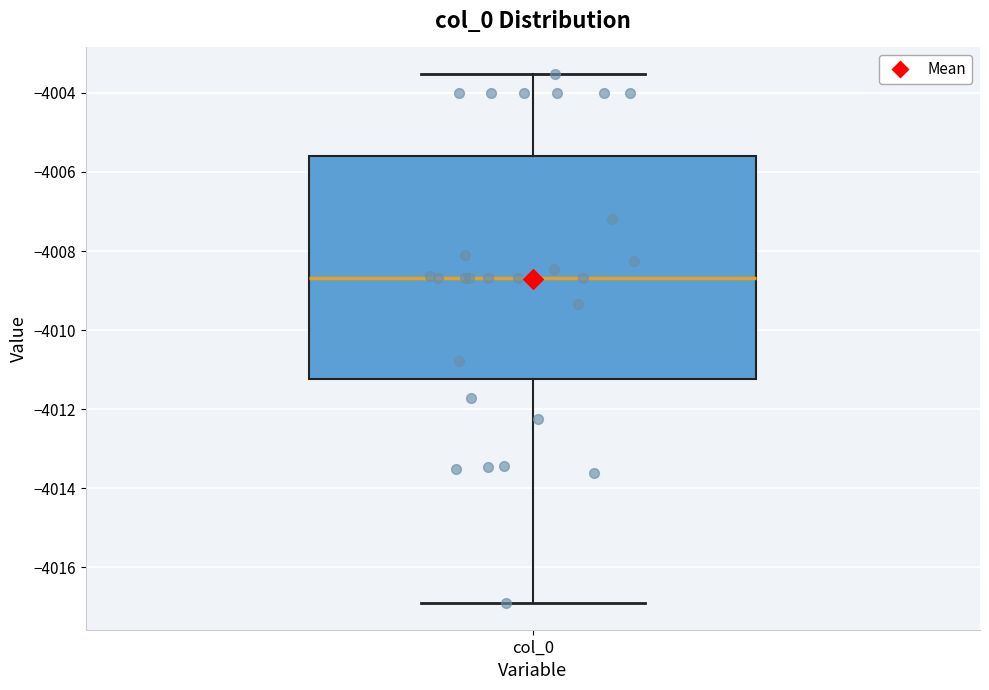

Where is the upper edge of the box for col_0 on the y-axis? The values are not printed on the chart, so give them approximately, as read against the axis.

-4005.6